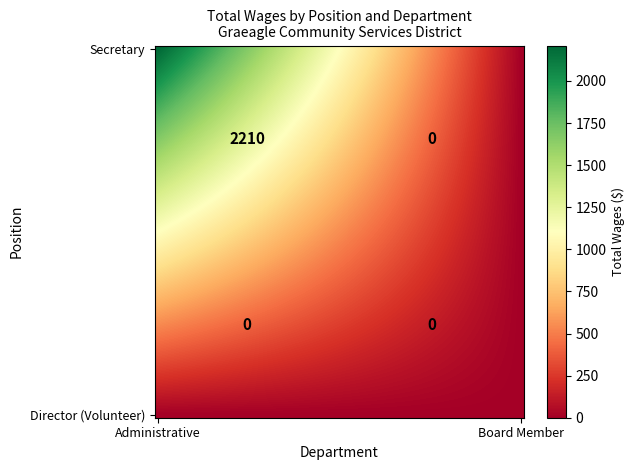

The Director (Volunteer) series shows 0 at Administrative. True or false?

True